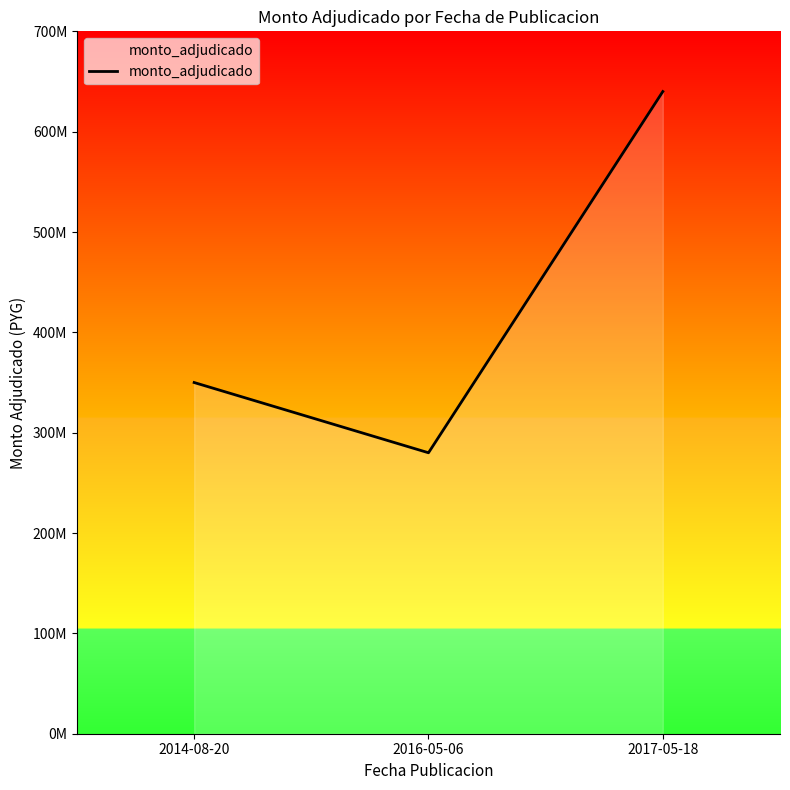

What position from the left is 2017-05-18?

3